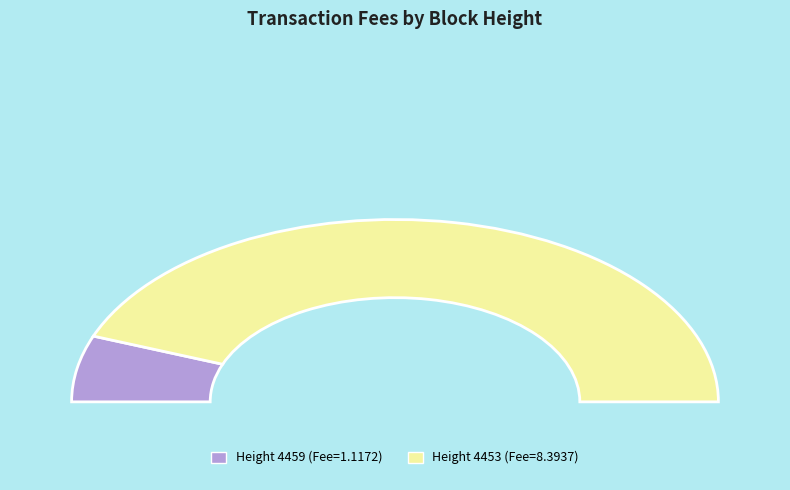

To the nearest percent, what portion does 4459 represent?

12%